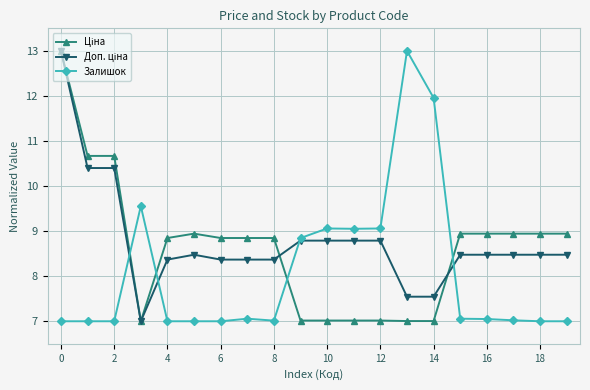

At how many categories does at least one series exceed 10?

5